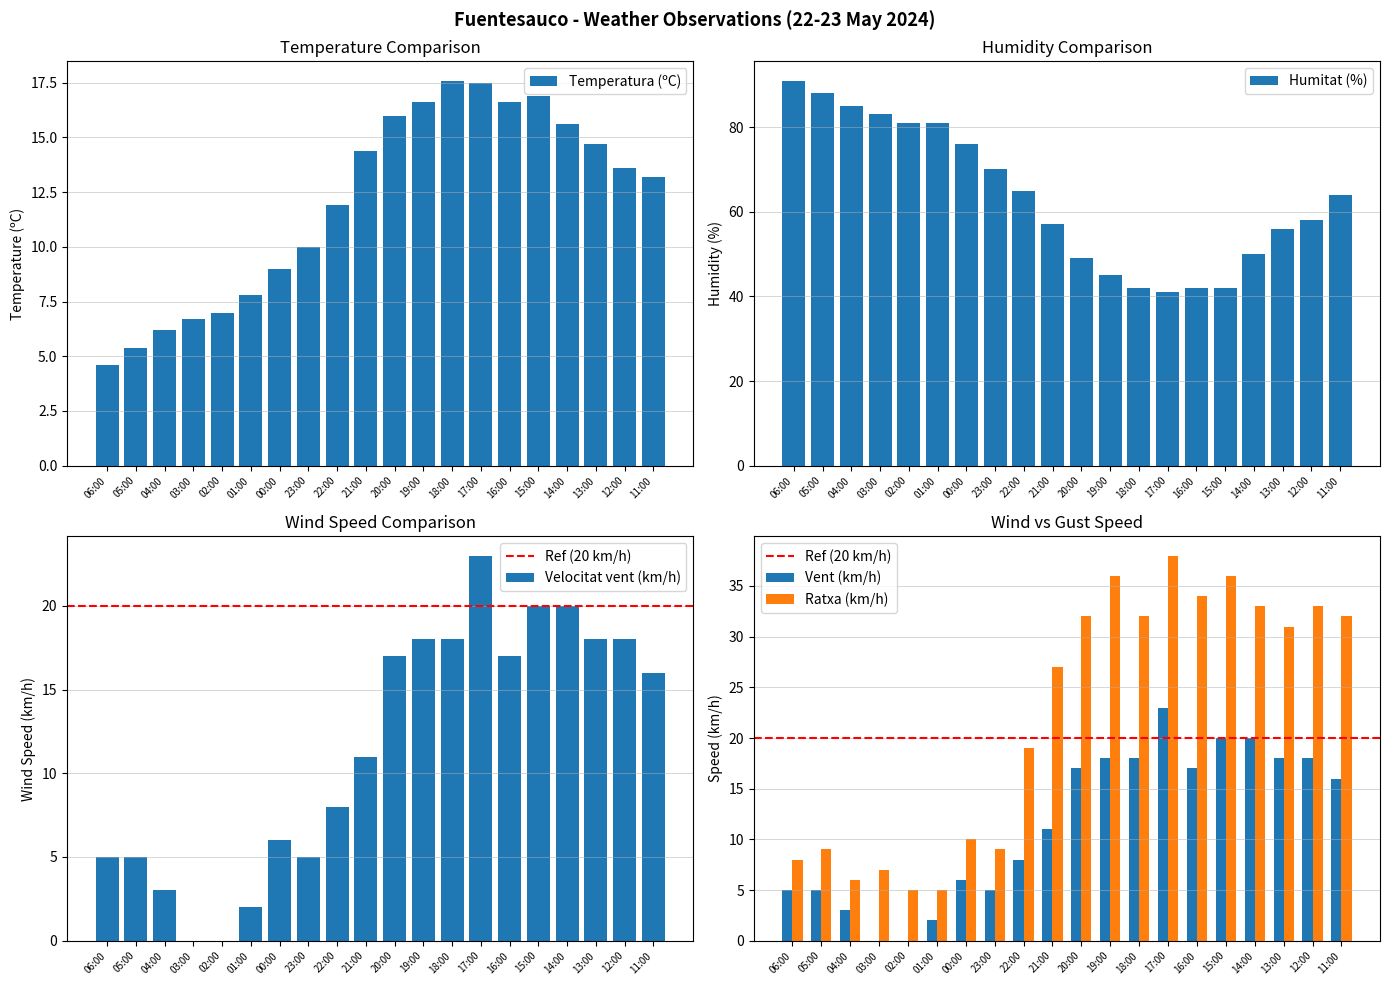

True or false: Temperatura has a value of 17.6 at 18:00.

True